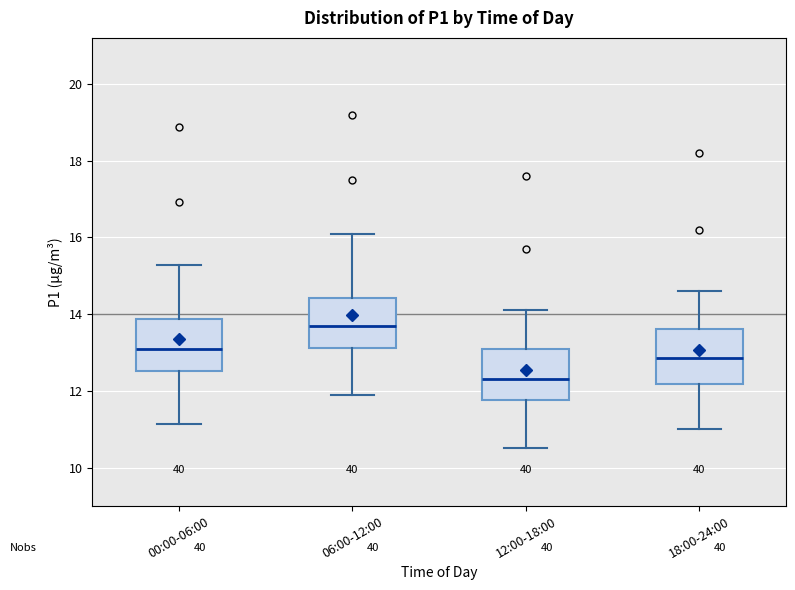

Reading left to right, transcribe this box plot: for each box, give where its median line is, the range the box spans, and where its two whiskers end, as read against the y-axis. The values are not printed on the chart, so give them approximately, as read against the axis.

00:00-06:00: median 13.2, box 12.6 to 13.8, whiskers 11.2 to 15.2
06:00-12:00: median 13.8, box 13.2 to 14.4, whiskers 12.0 to 16.2
12:00-18:00: median 12.4, box 11.8 to 13.2, whiskers 10.6 to 14.2
18:00-24:00: median 12.8, box 12.2 to 13.6, whiskers 11.0 to 14.6